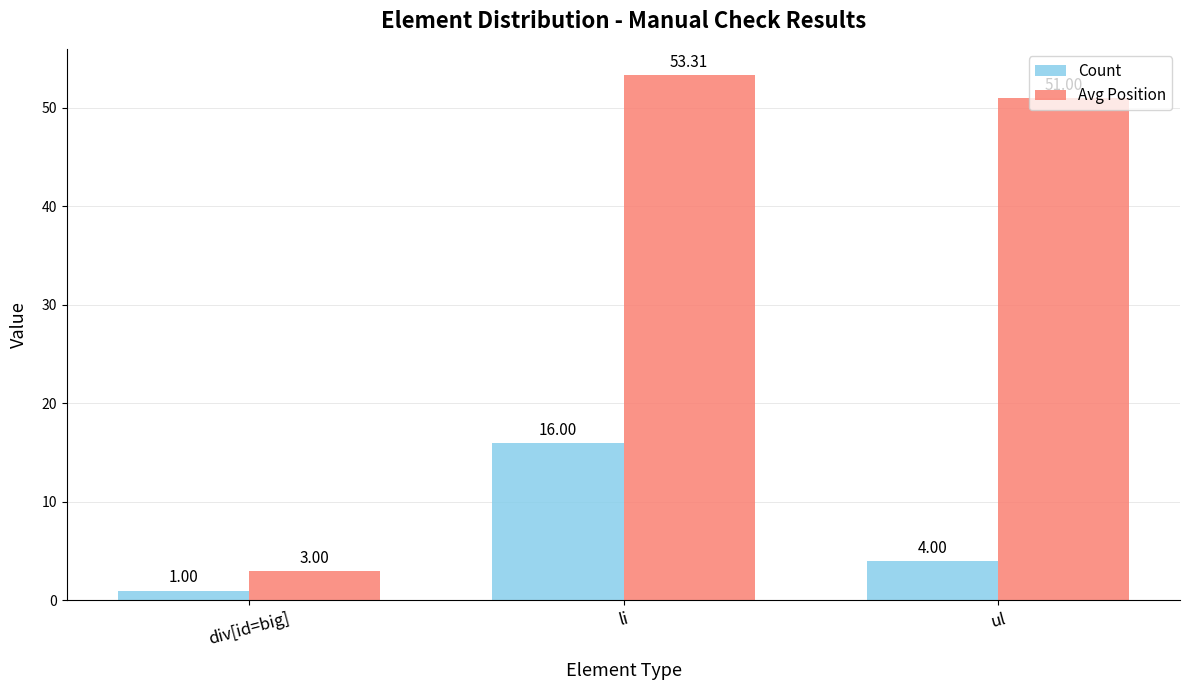

At ul, list the series in order from largest to smallest.

Avg Position, Count